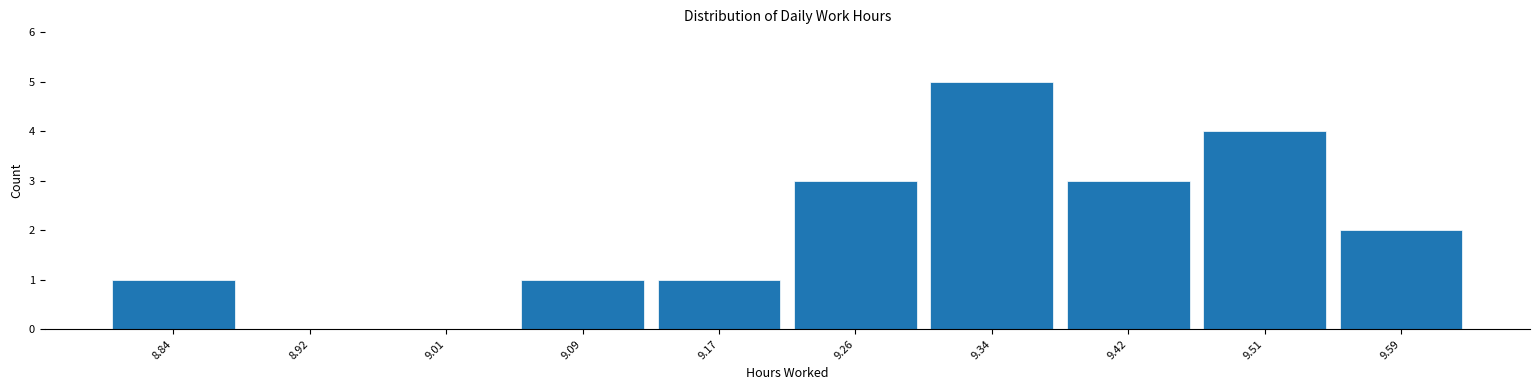

Which range on the x-axis has the tallest bar?

9.298 to 9.381